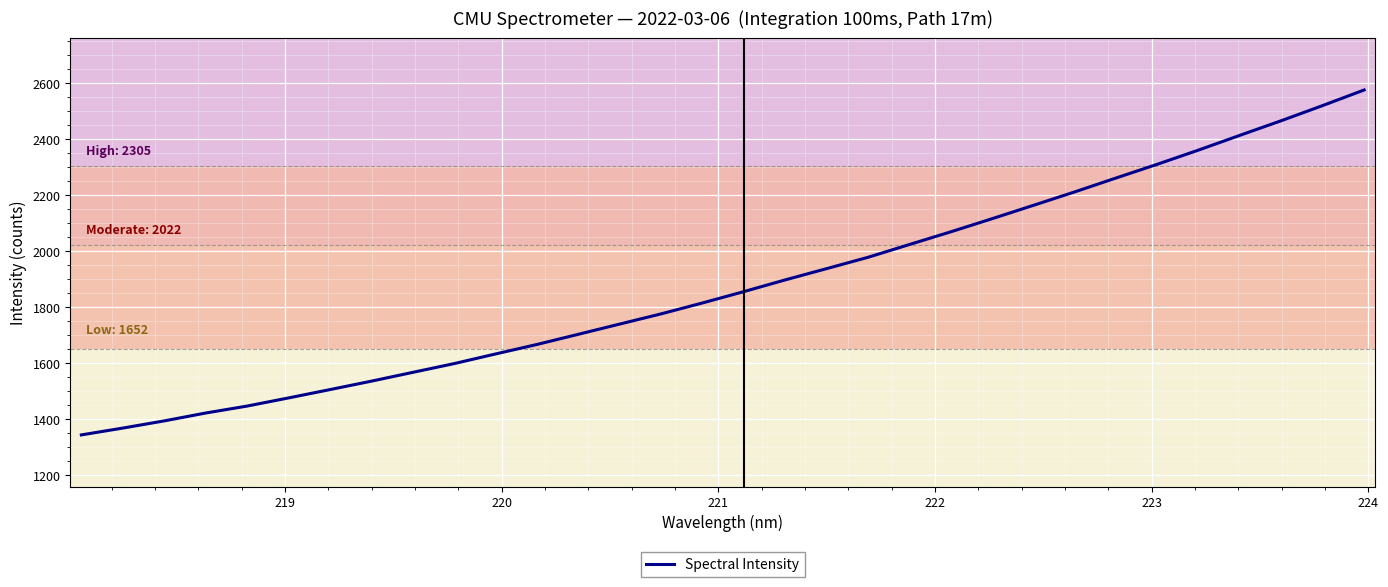

What is the difference between the maximum and minimum values?

1232.2